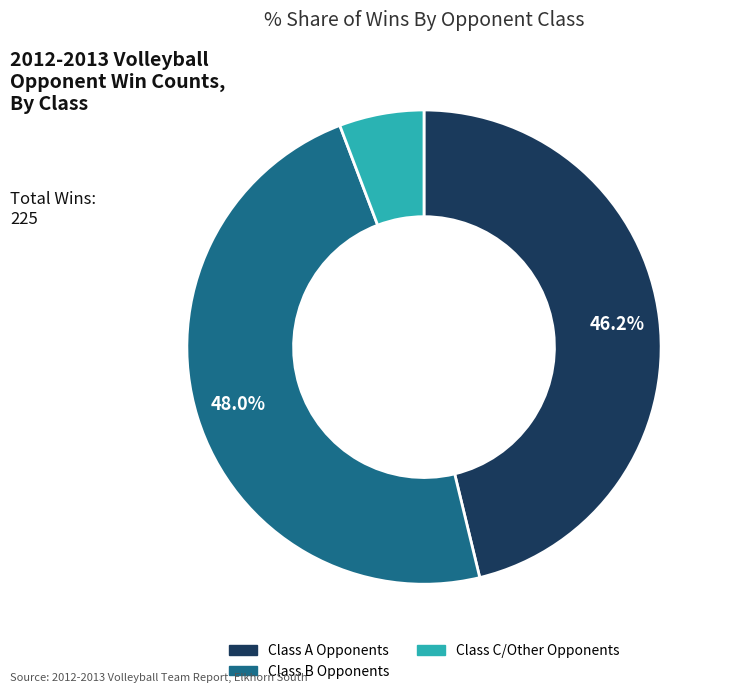

Is there any slice that represents more than half of the pie?

No